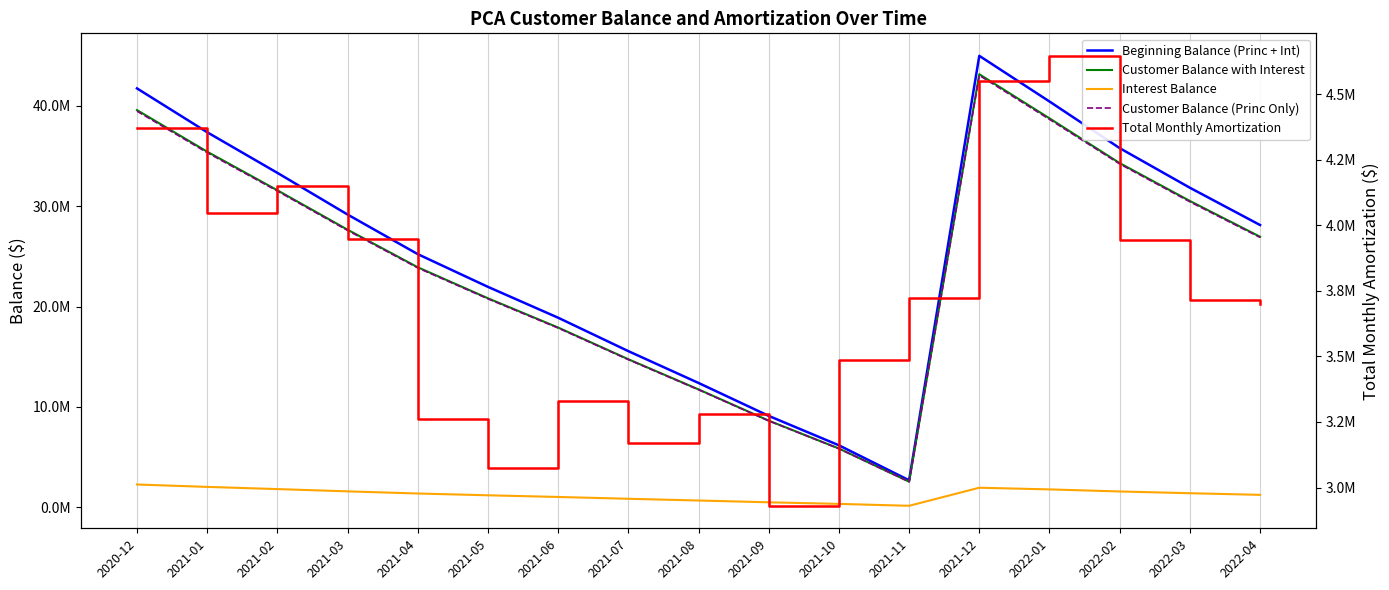

At how many categories does at least one series exceed 981622?

17